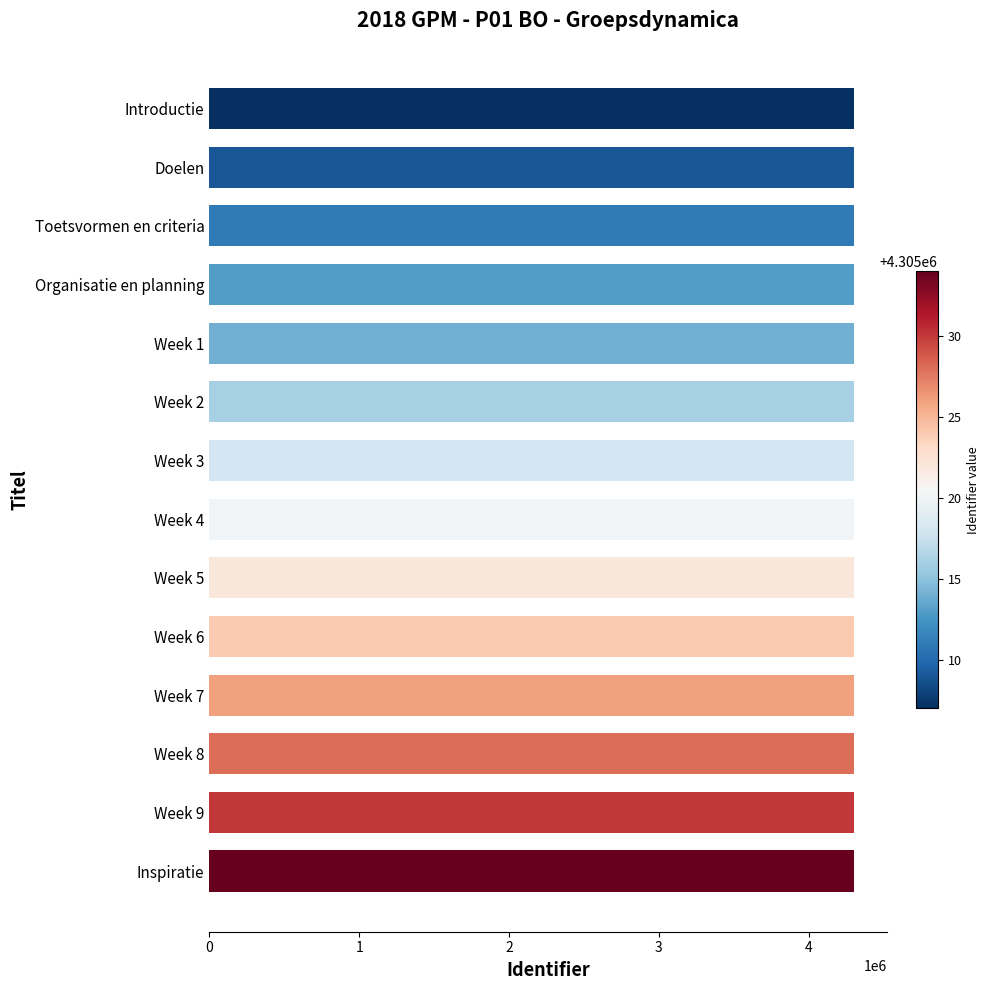

Is it true that the value at Doelen is 4305009?

True